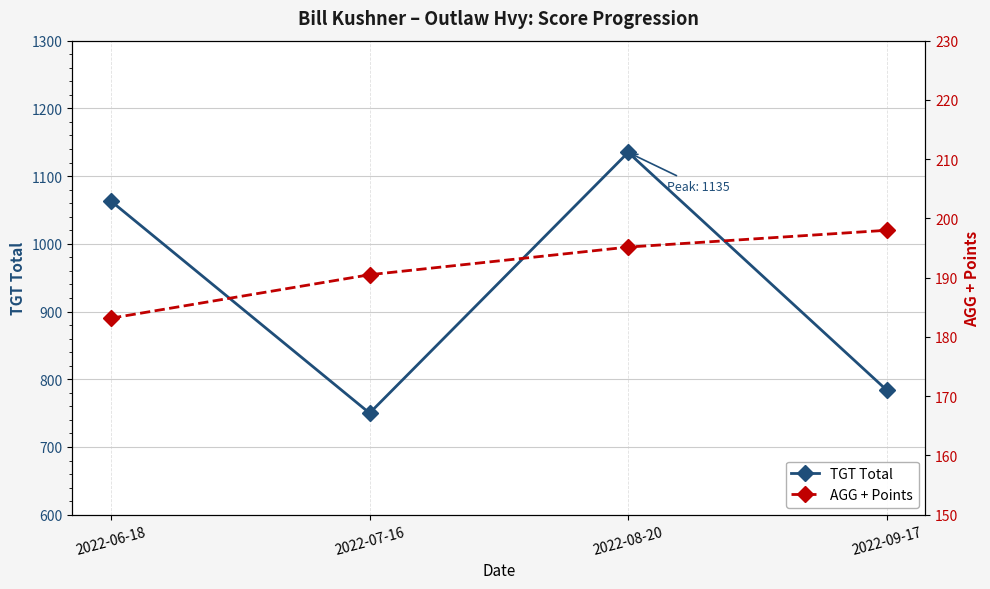

What is the value of the AGG + Points point at the 2nd from the left?

190.5